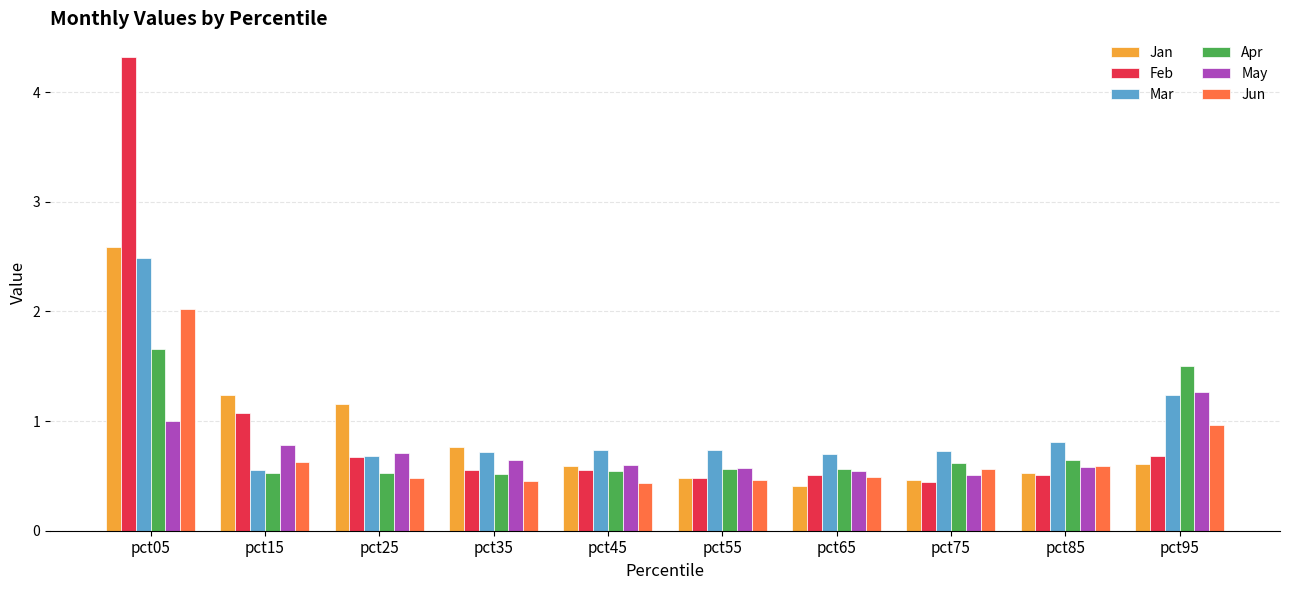

Rank the series by their maximum value, from lowest to highest.

May, Apr, Jun, Mar, Jan, Feb